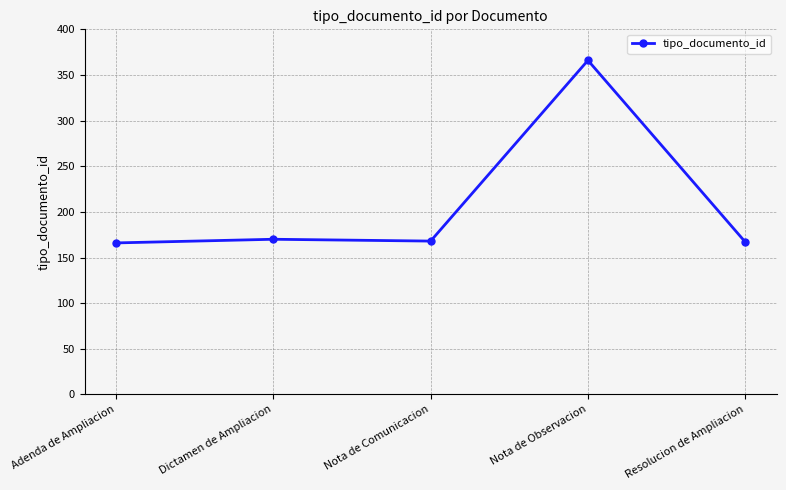

Which category has the highest value across all series?

Nota de Observacion